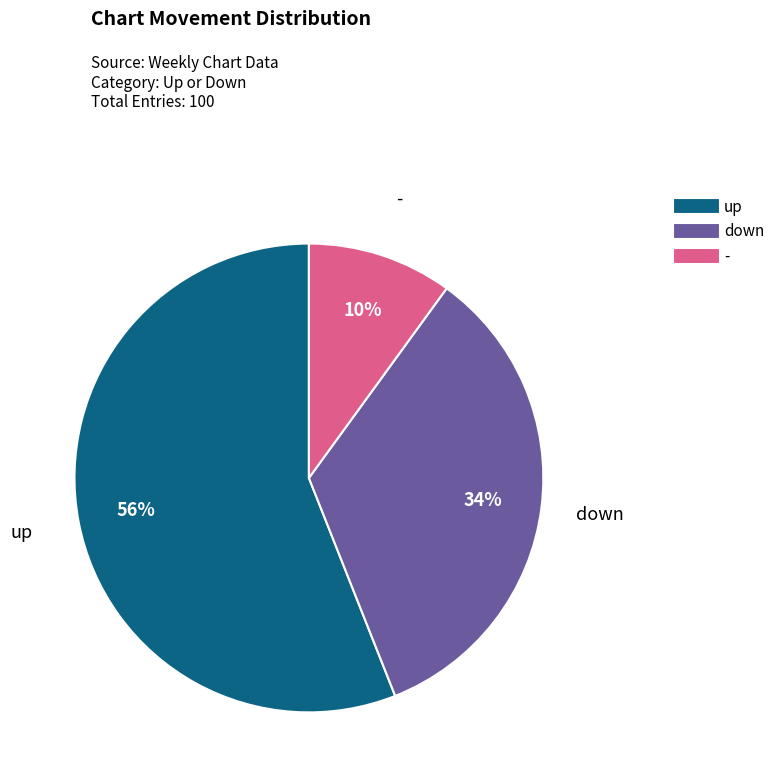

Approximately how many times larger is the value at - compared to down?

0.3